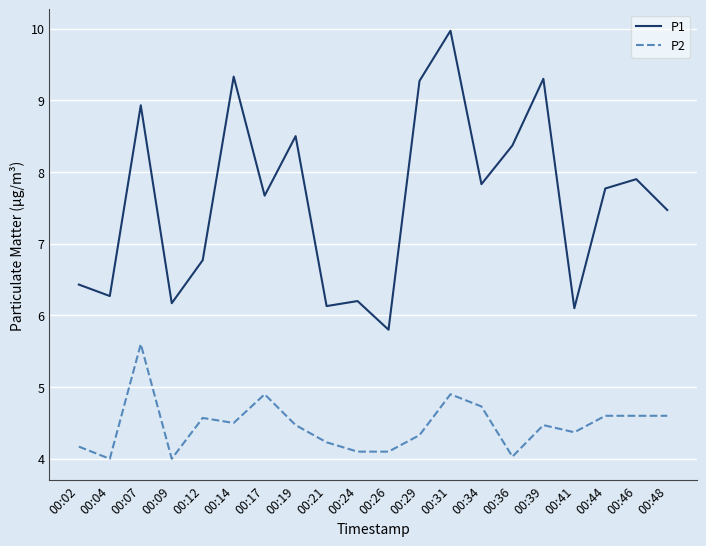

Which category has the lowest value in the P1 series?

00:26